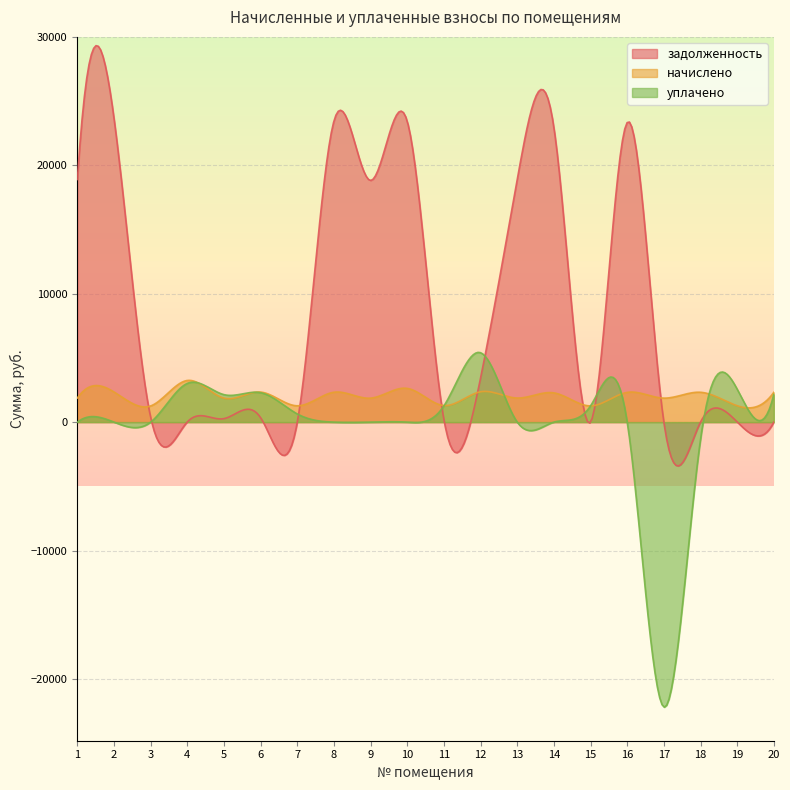

At 2, list the series in order from smallest to largest.

уплачено, начислено, задолженность